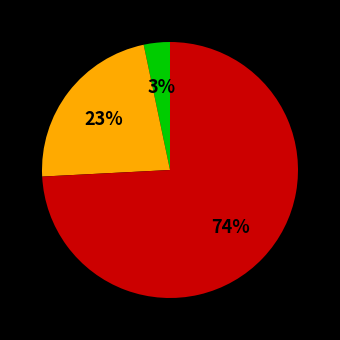

To the nearest percent, what is the difference between the largest and smallest slice percentages?

71%